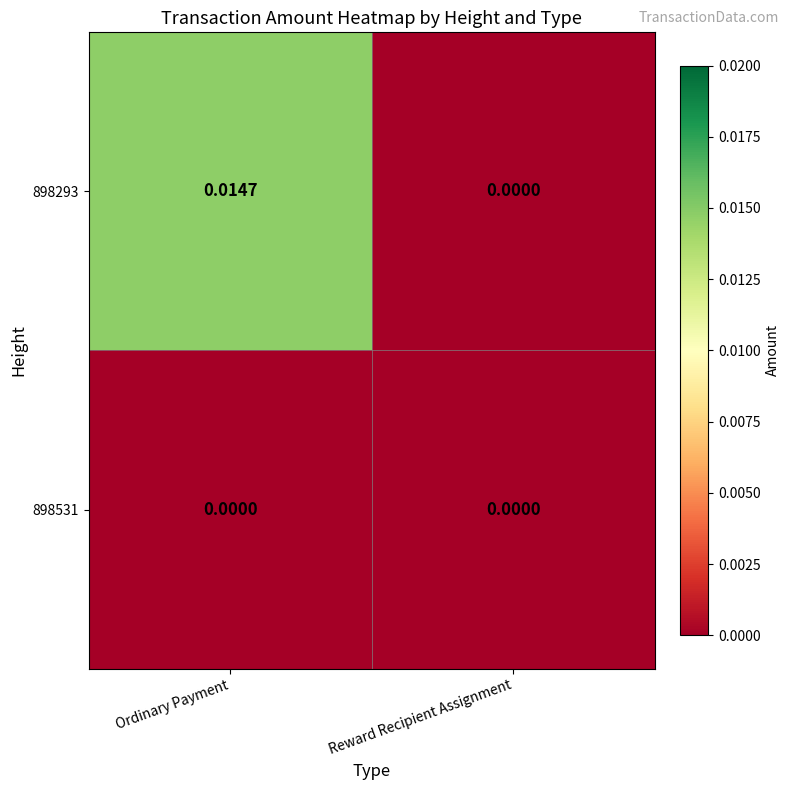

Which category has the highest value in the 898293 series?

Ordinary Payment